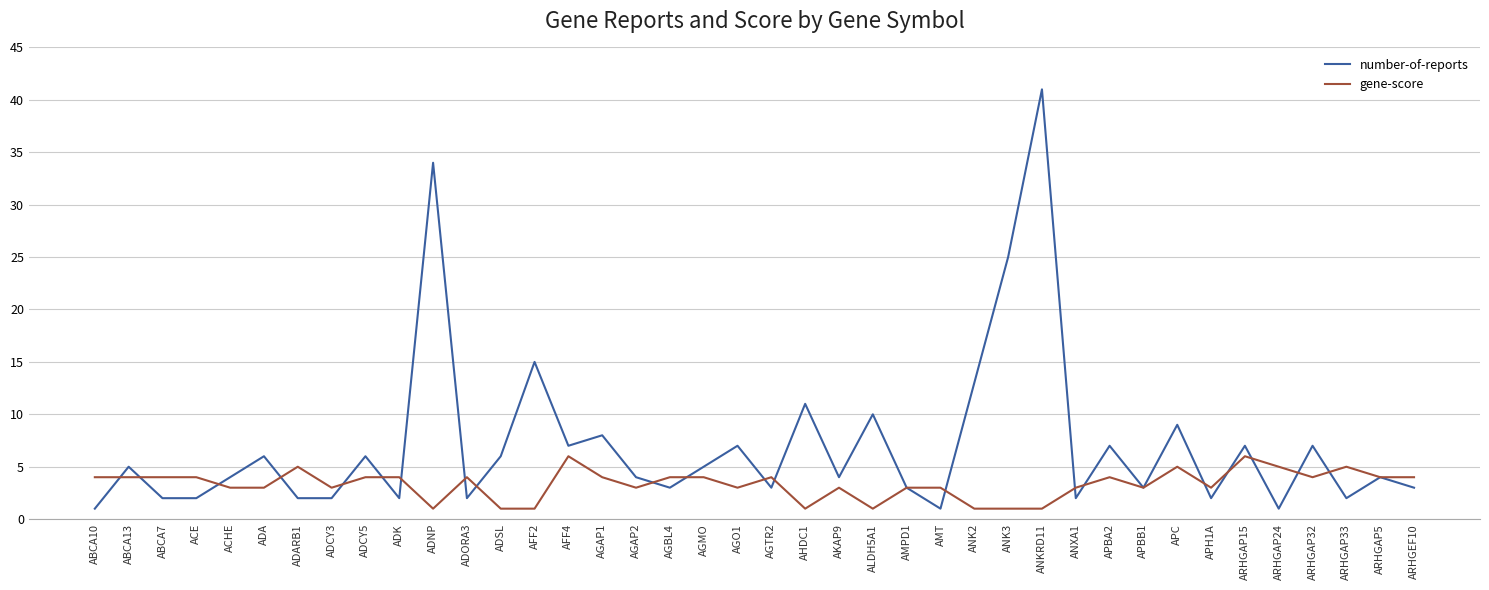

True or false: number-of-reports has more than 1 points higher than both neighbors.

True